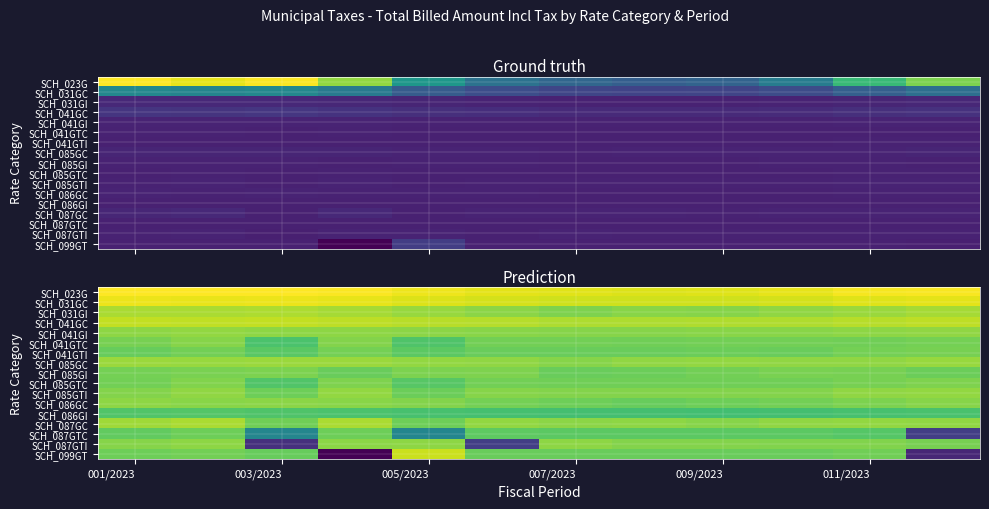

What is the total value across all series at 011/2023?

178.0